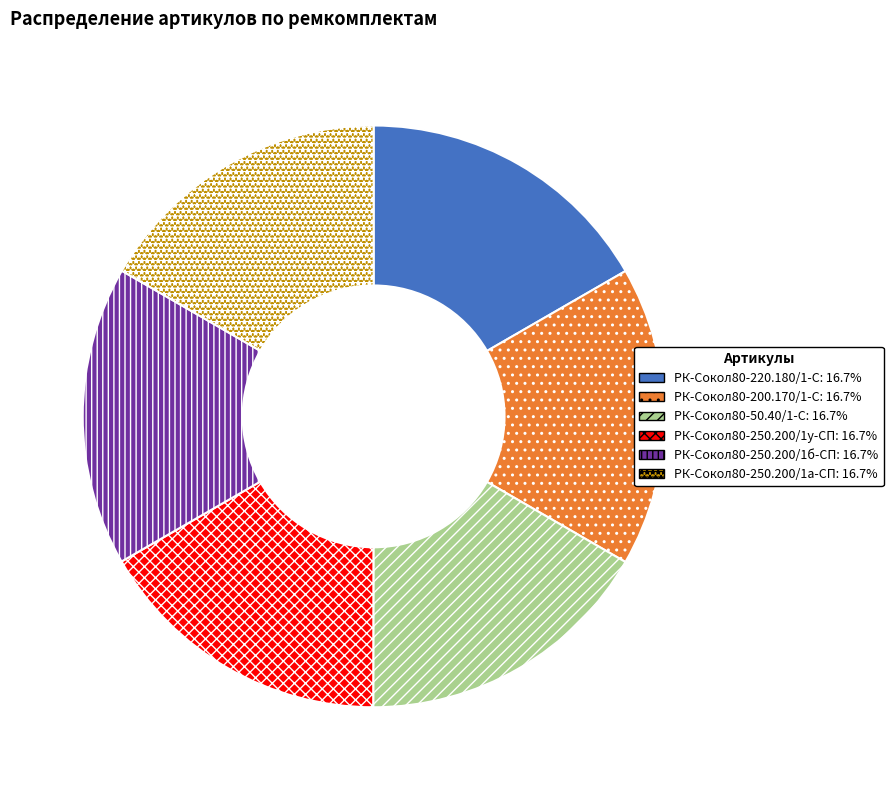

What is the ratio of the value at РК-Сокол80-200.170/1-С to the value at РК-Сокол80-250.200/1а-СП?

1.0